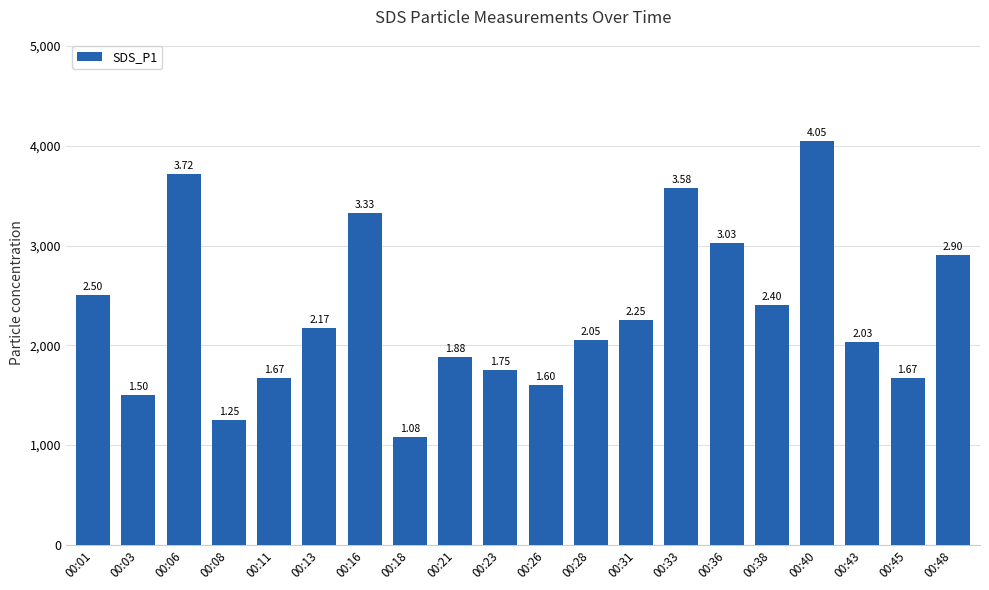

What is the value of the 6th bar from the left?

2170.0